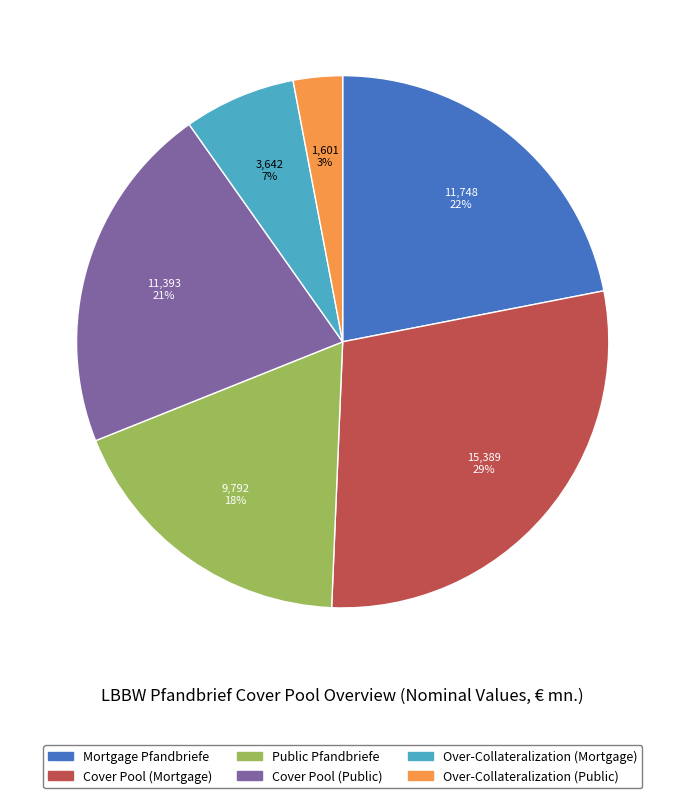

Which has a higher value, Over-Collateralization (Public) or Cover Pool (Mortgage)?

Cover Pool (Mortgage)